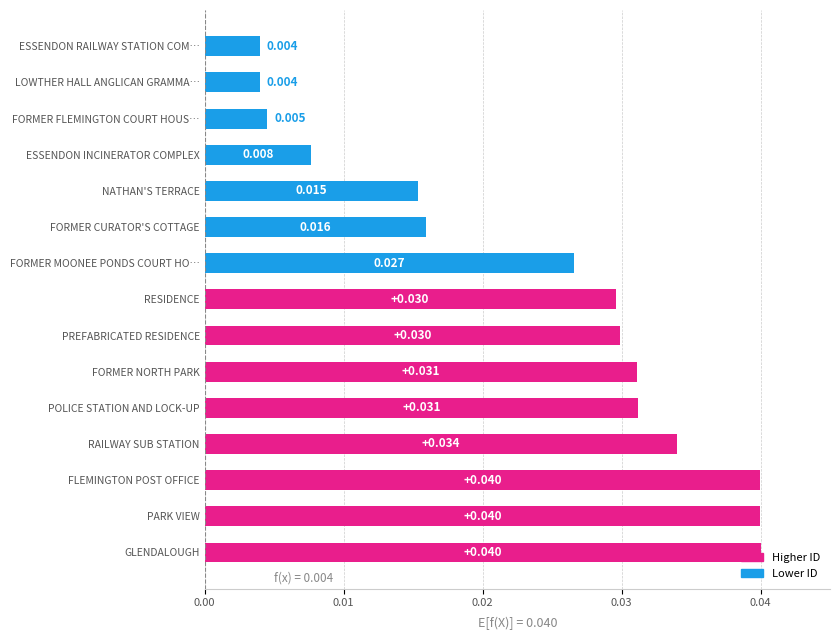

What is the label of the 10th bar from the bottom?

FORMER CURATOR'S COTTAGE